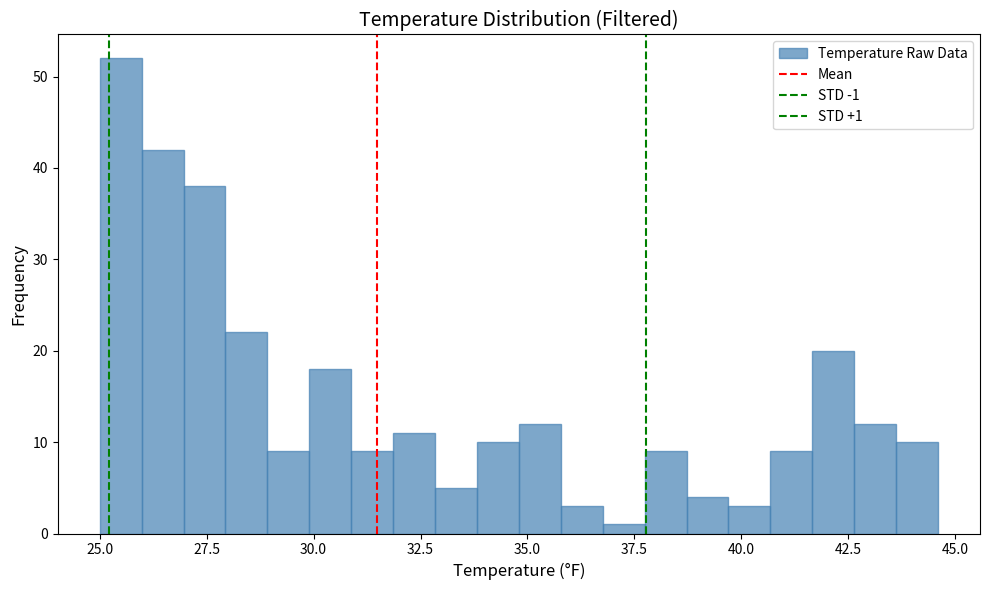

Read against the x-axis, roughly where is the centre of the tallest bar?

25.5